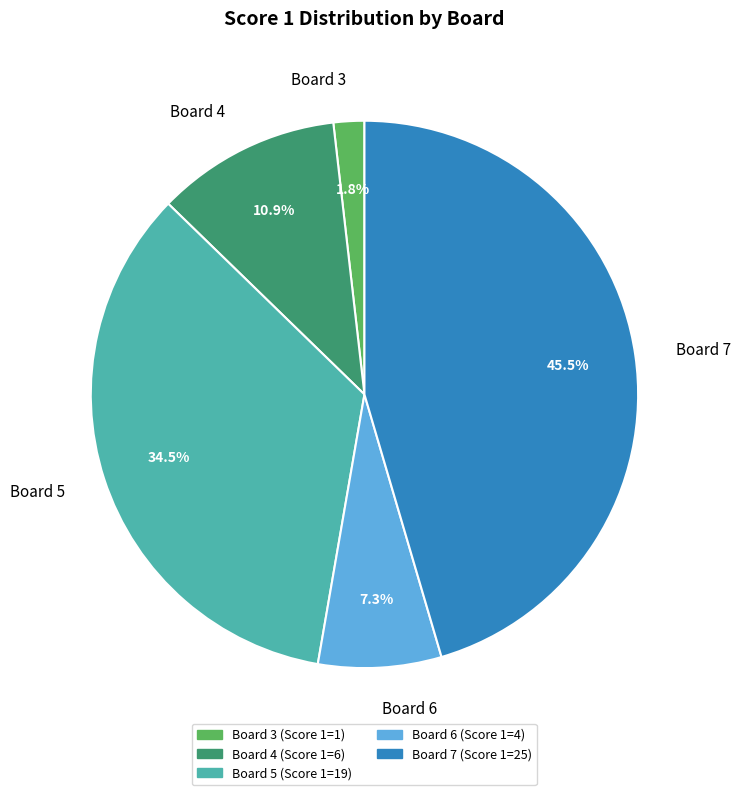

Does any single category account for the majority?

No